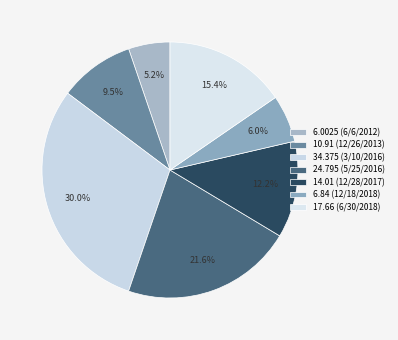

Is it true that 14.01 (12/28/2017) is 7% of the pie?

False